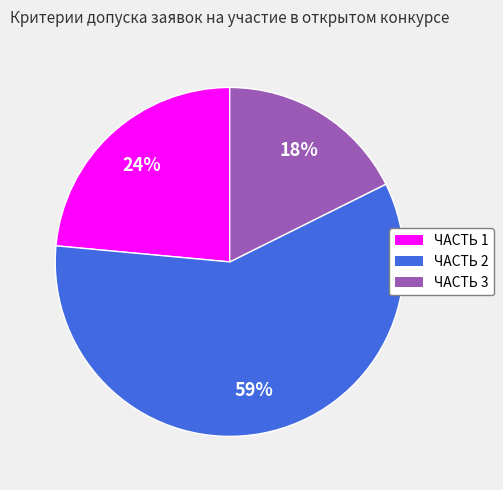

The ЧАСТЬ 1 slice represents 24% of the pie. True or false?

True